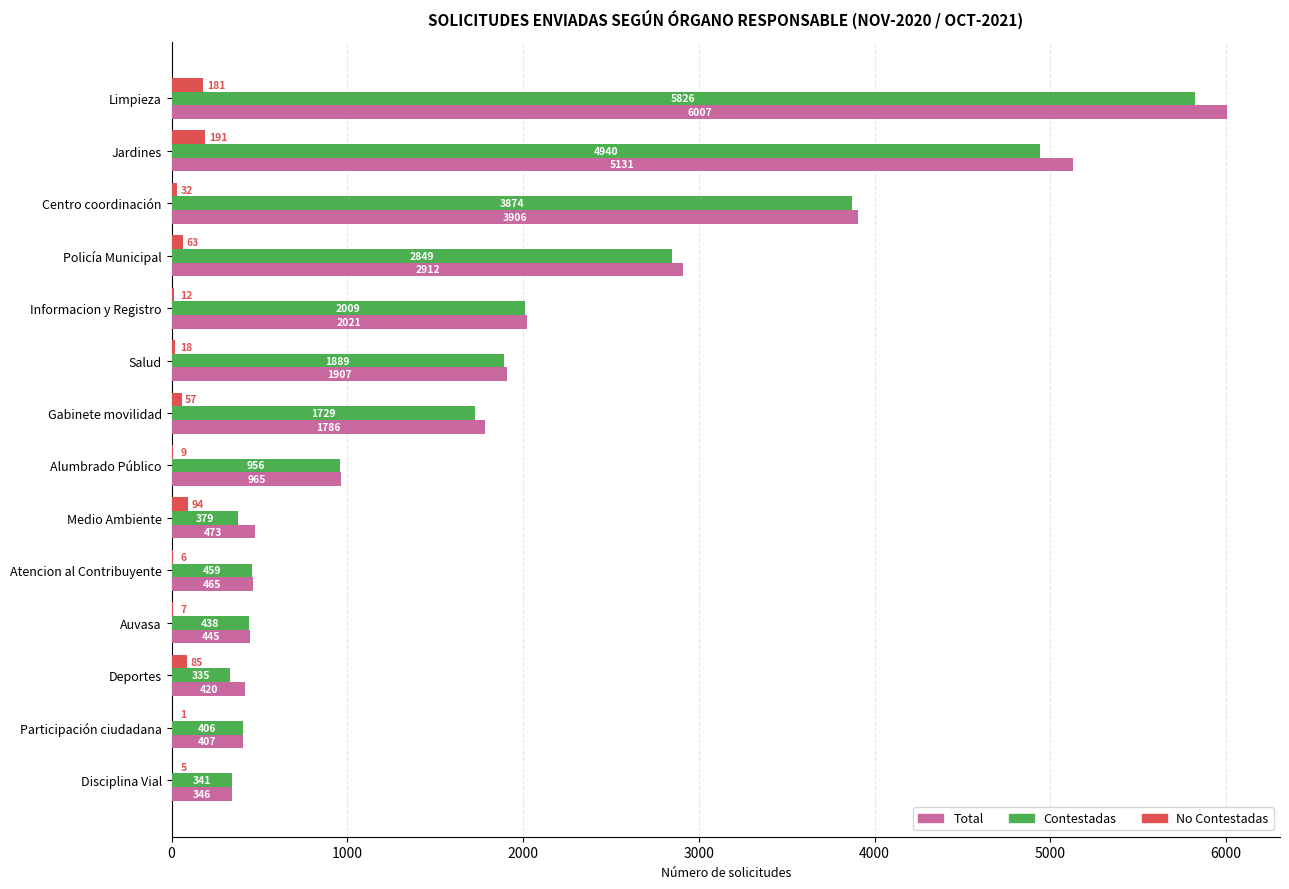

Is the value of Total at Participación ciudadana greater than the value of No Contestadas at Jardines?

Yes